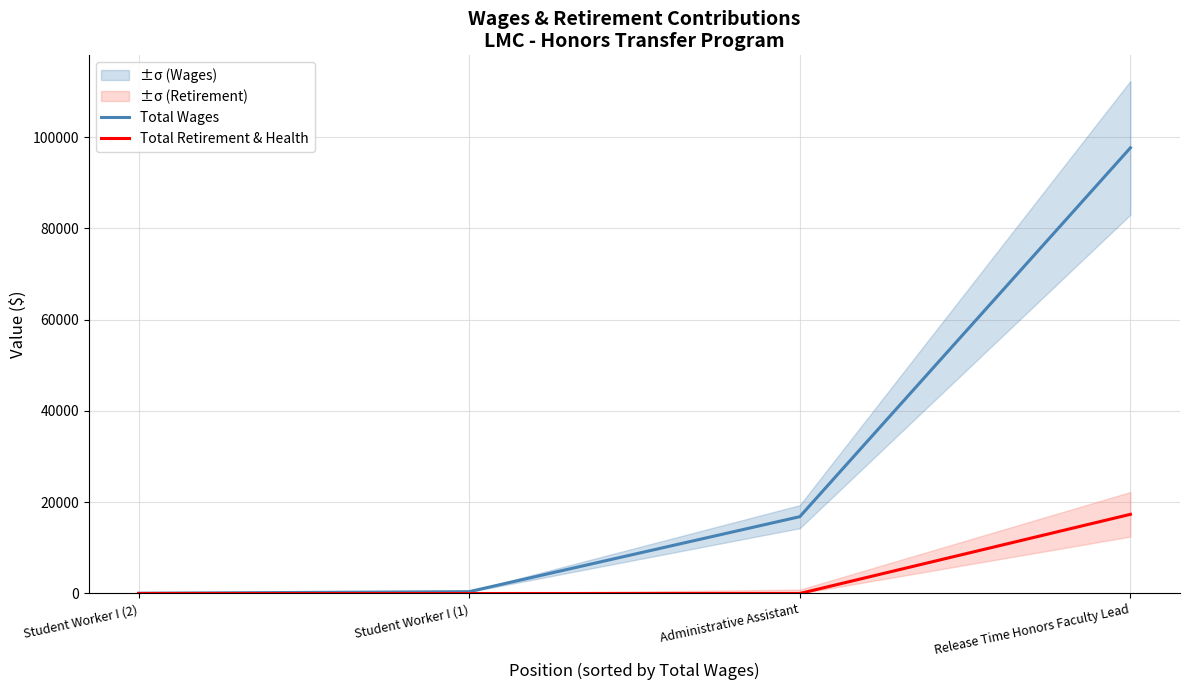

True or false: Total Retirement & Health and Total Wages cross at least once.

False